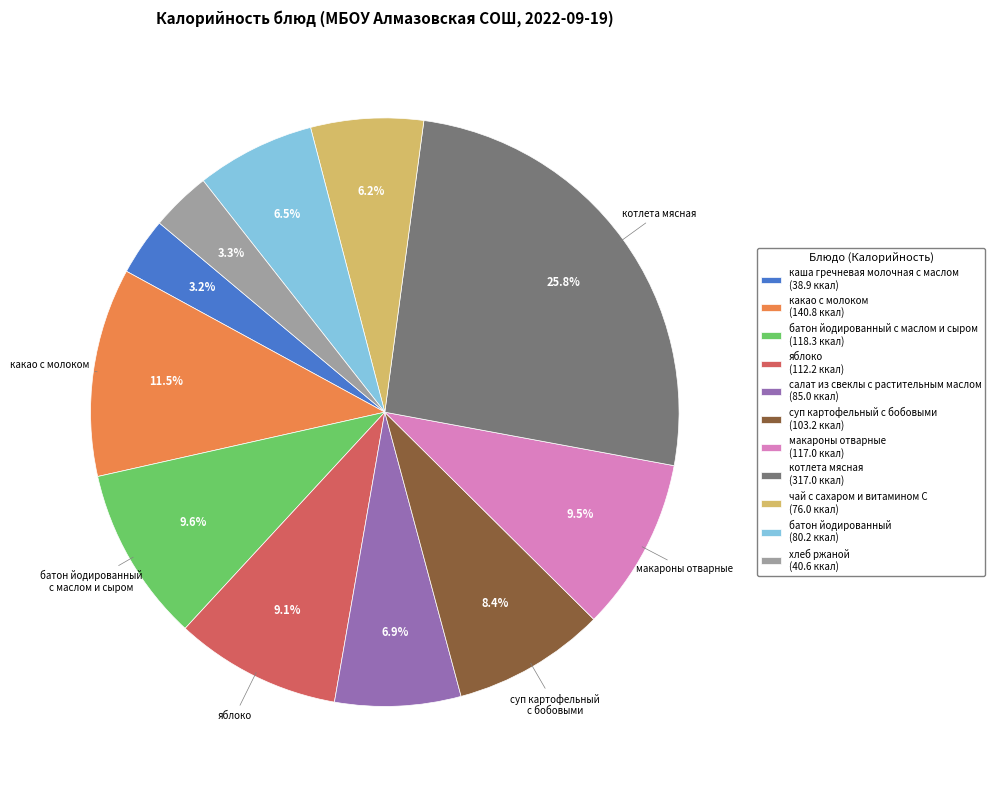

What percentage do батон йодированный с маслом и сыром (118.3 ккал) and каша гречневая молочная с маслом (38.9 ккал) together represent?

12.8%